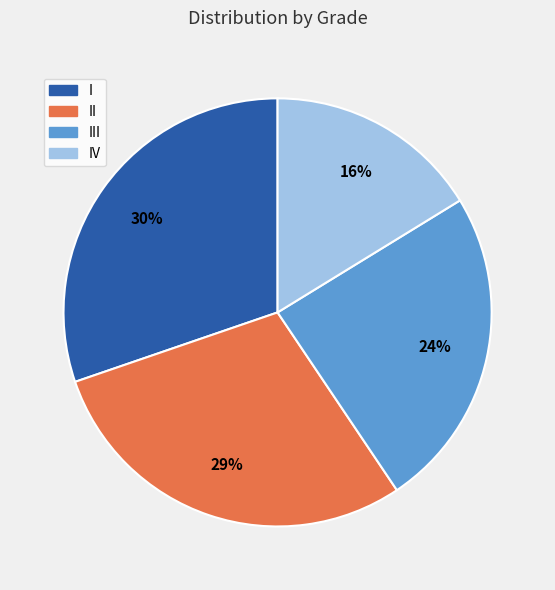

To the nearest percent, what is the average slice percentage?

25%